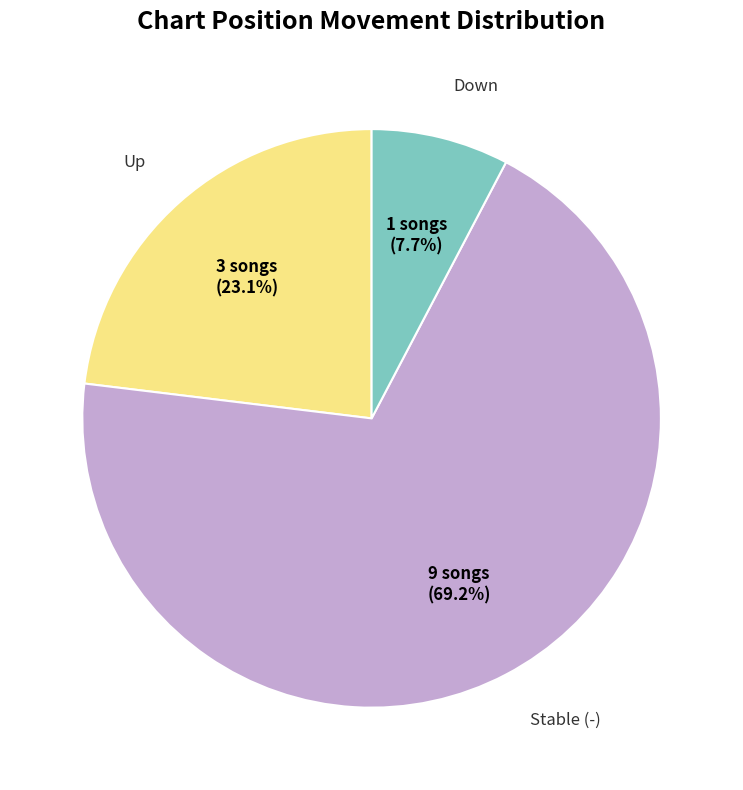

How many slices are in this pie chart?

3